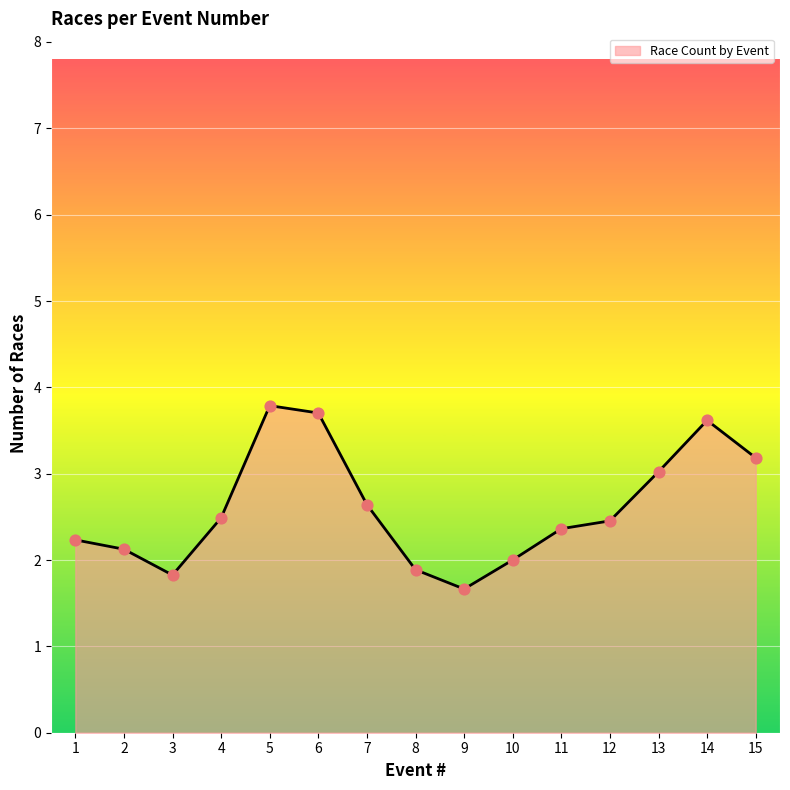

What is the ratio of the value at 4 to the value at 1?

1.1